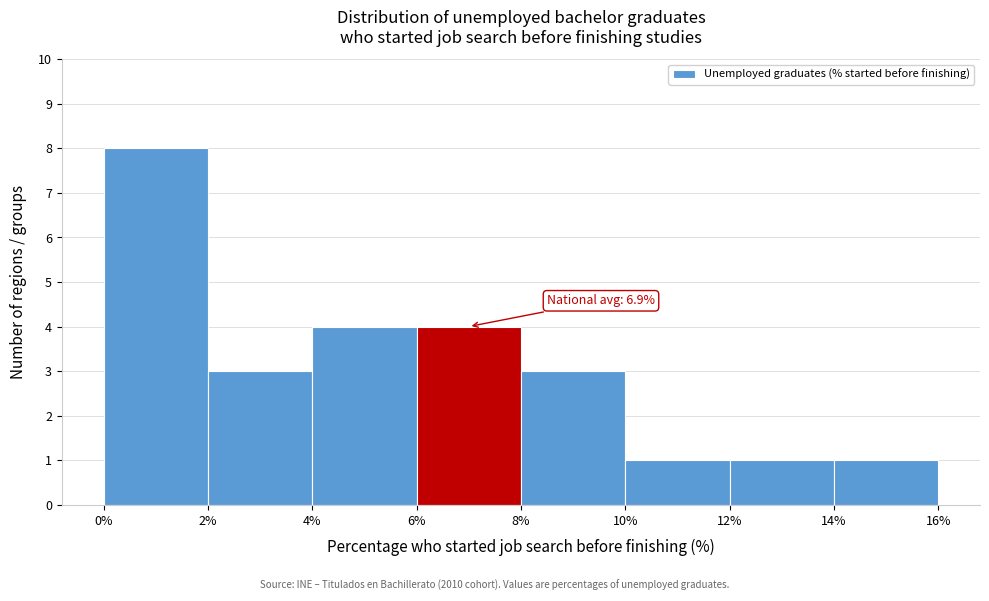

Which range on the x-axis has the tallest bar?

0% to 2%